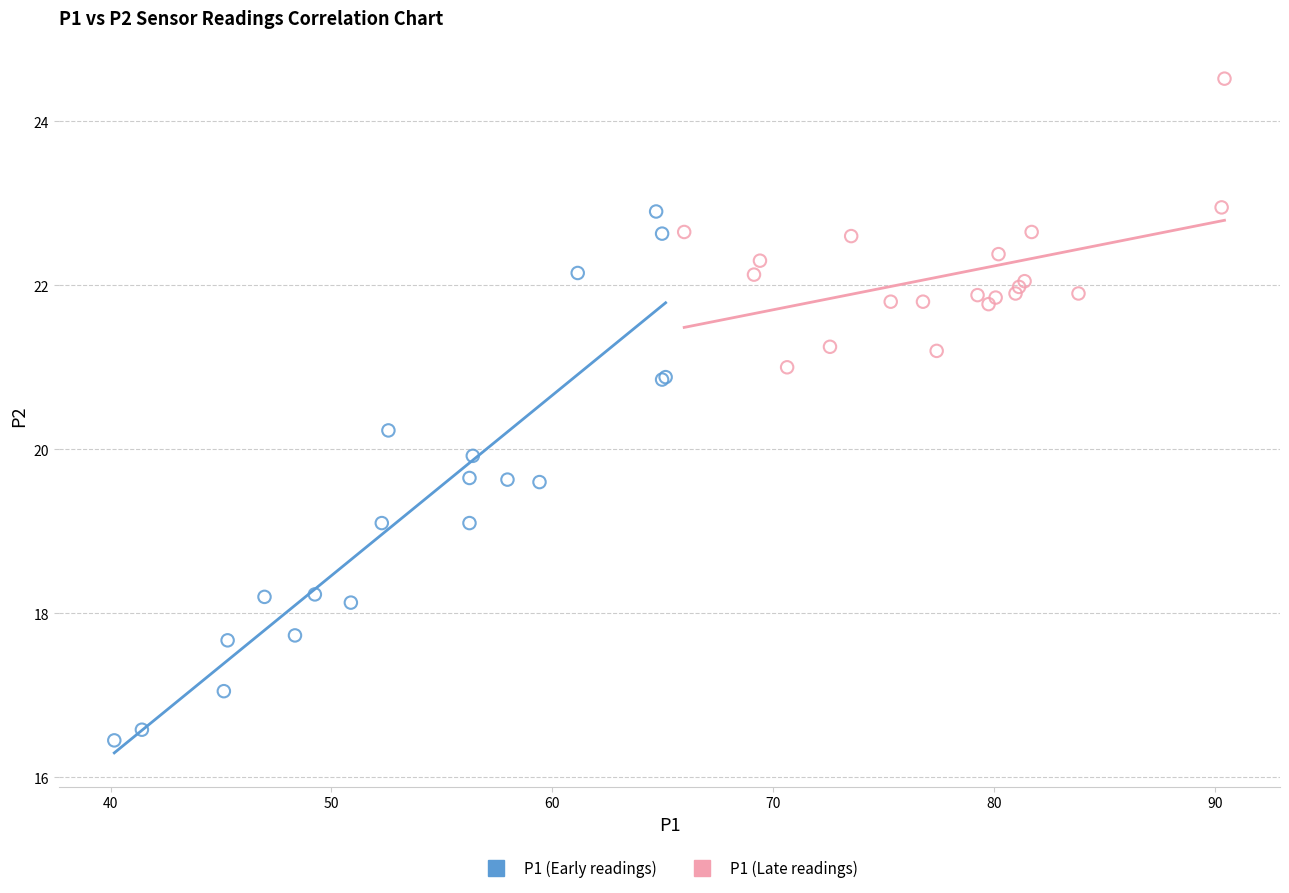

Which series contains the highest Y value?

P1 (Late readings)